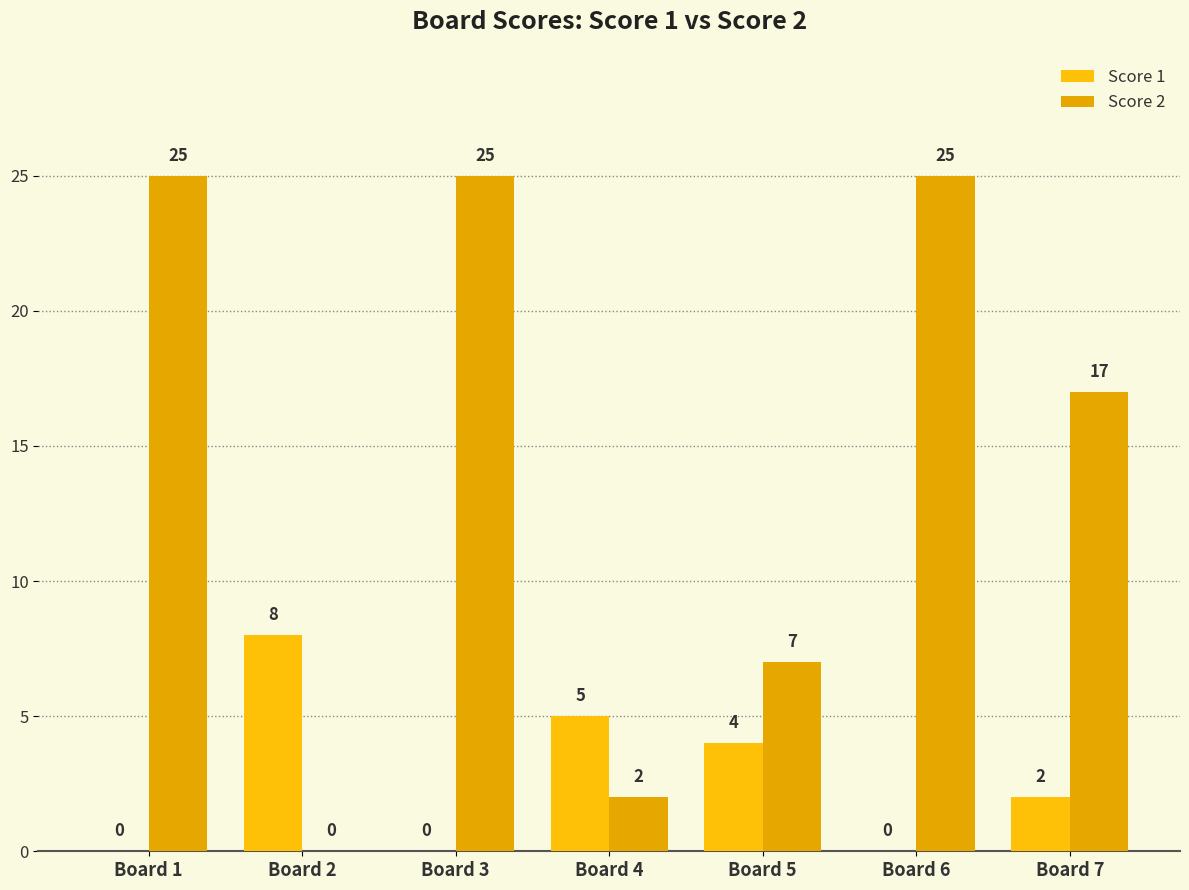

Count the number of categories in the chart.

7